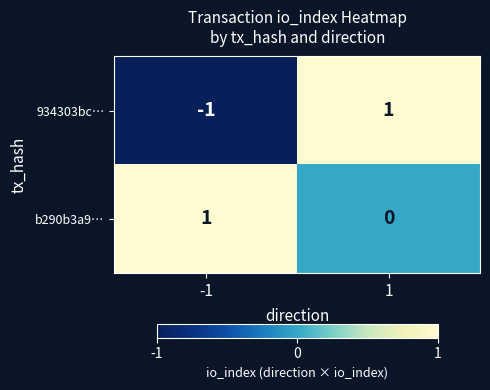

What is the smallest value displayed?

-1